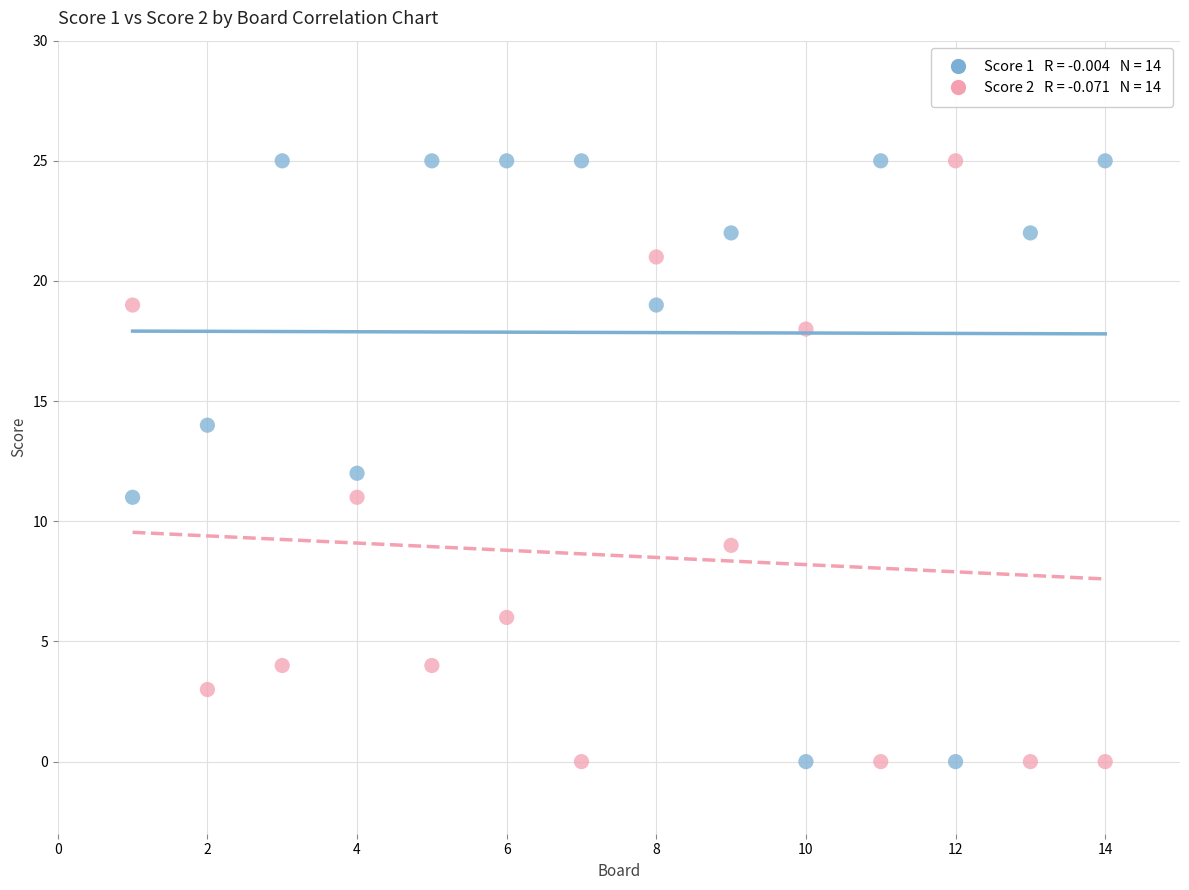

Across all data points, what is the range of Y values (max minus min)?

25